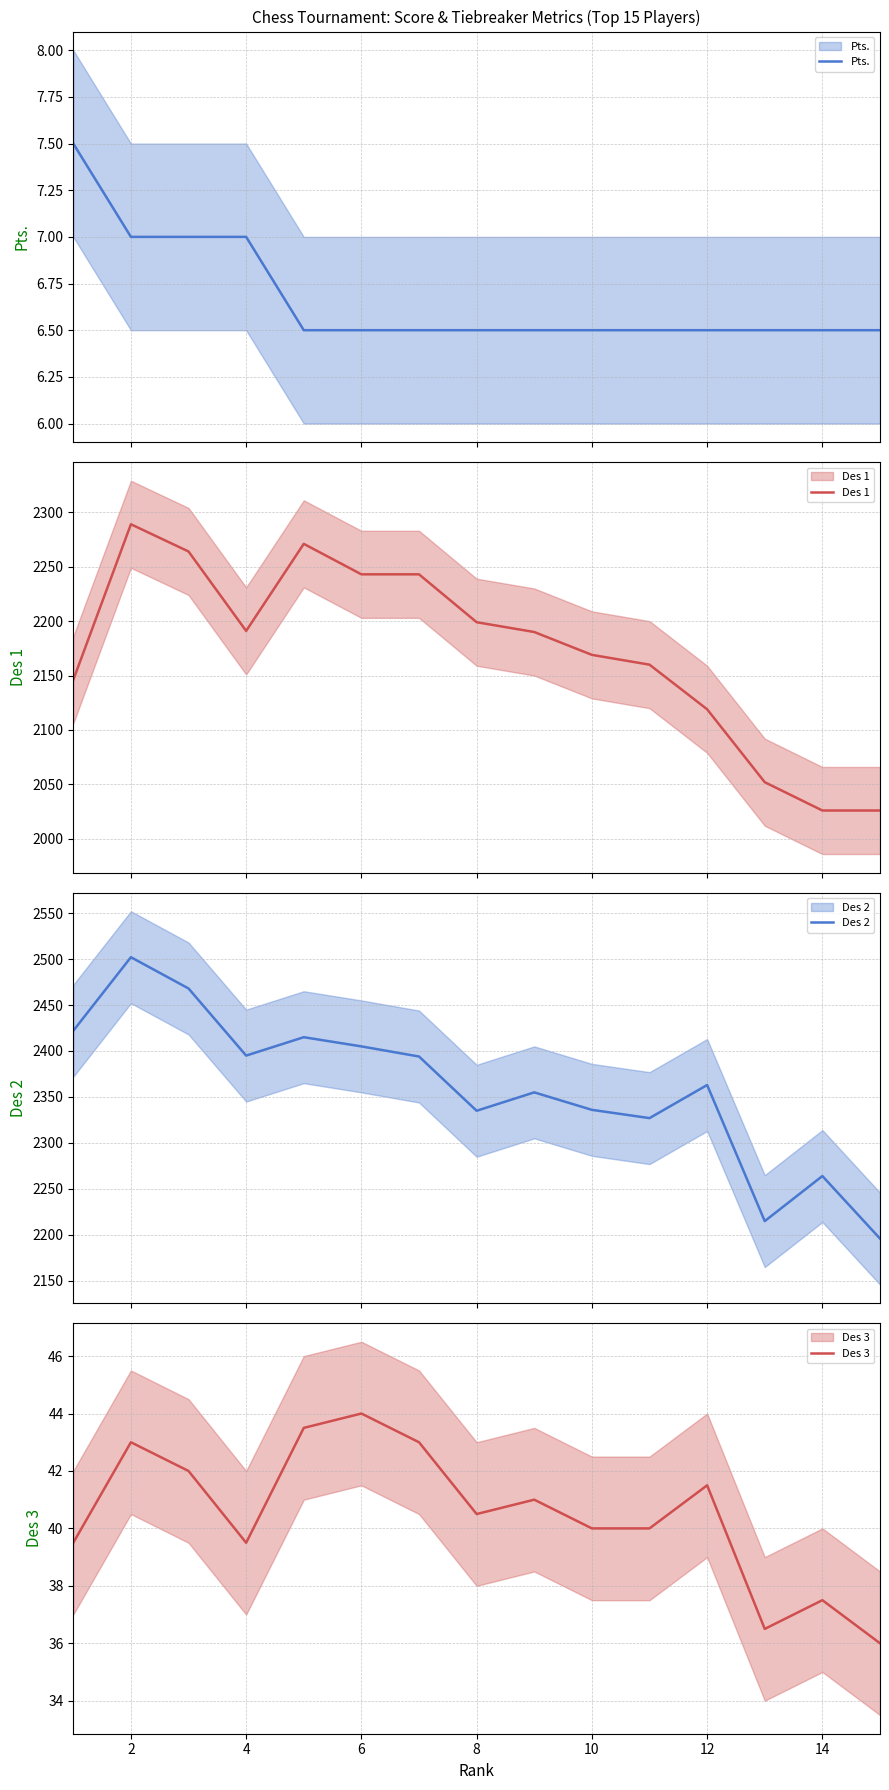

Does the chart display data point markers on the line(s)?

No